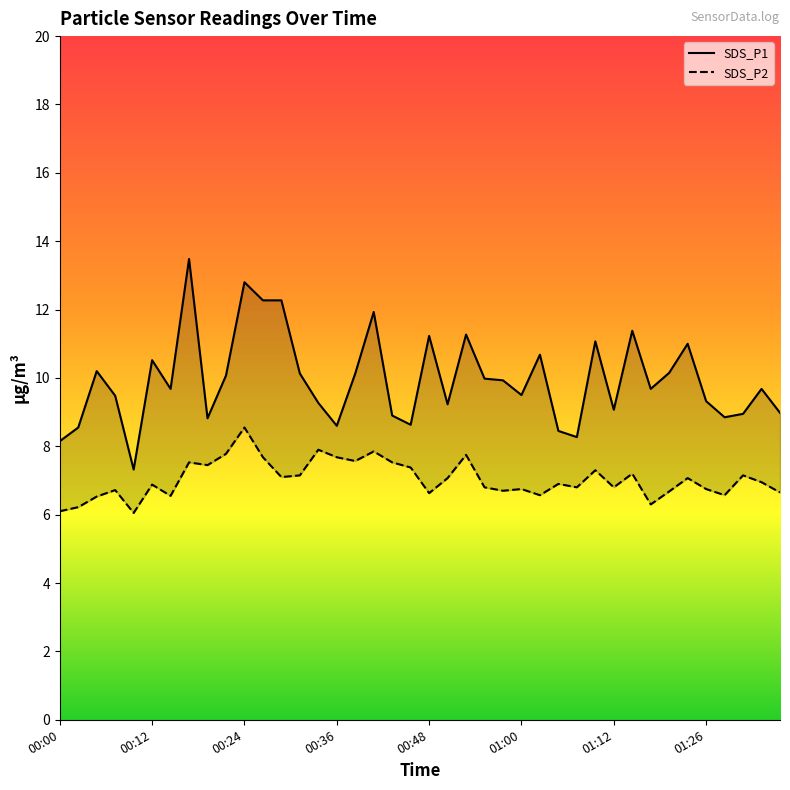

How many data points in SDS_P1 are above 9?

28